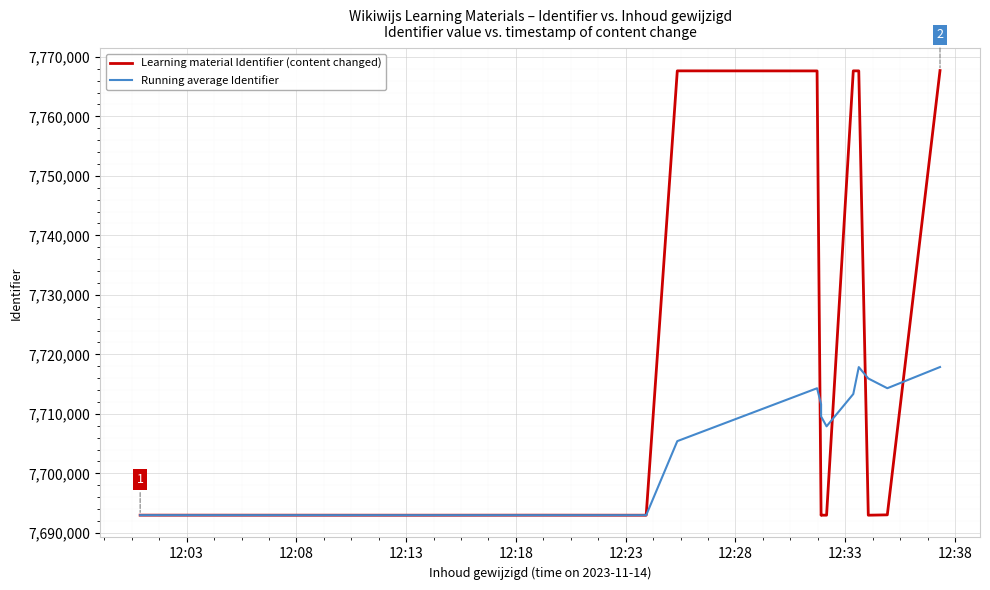

Which series has the largest total across all categories?

Learning material Identifier (content changed)